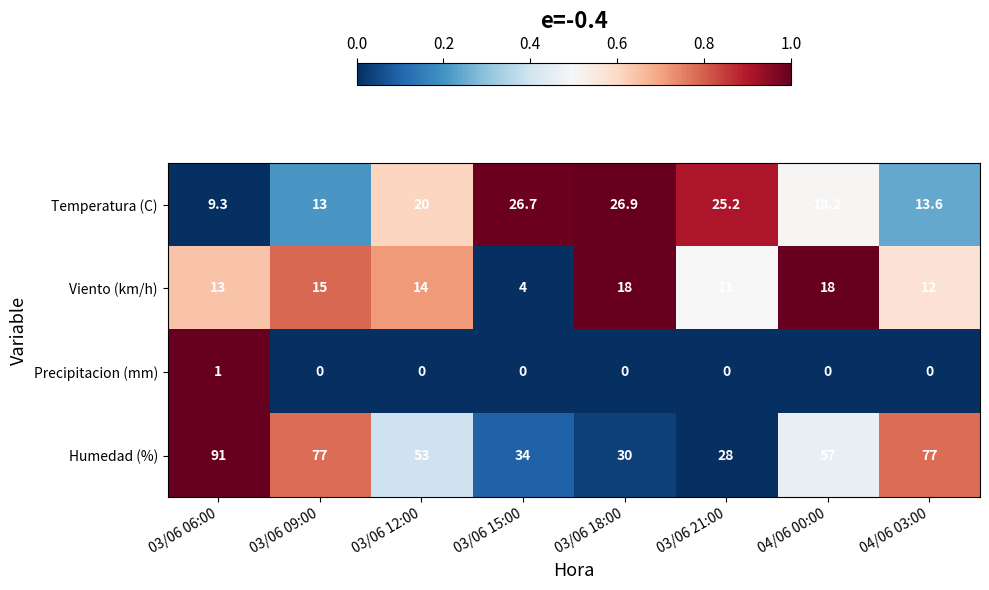

How many series are shown in this chart?

4